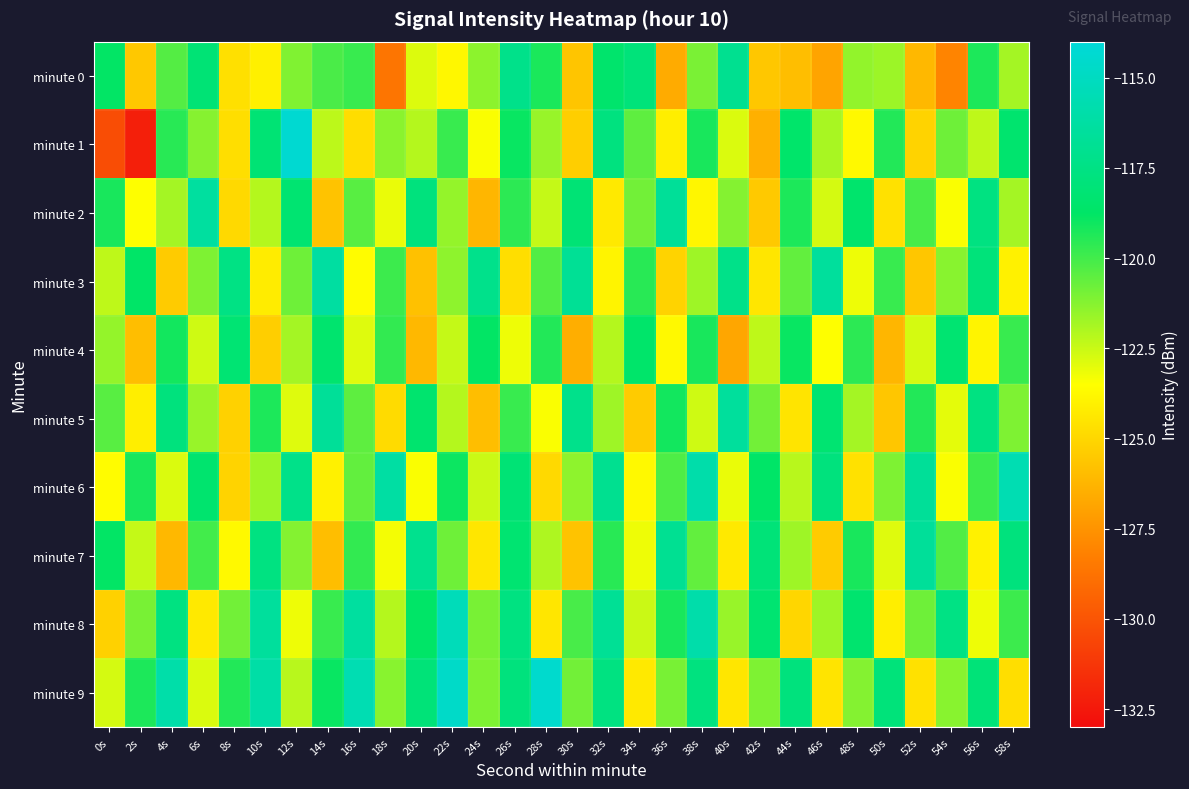

At 10s, list the series in order from largest to smallest.

minute 9, minute 8, minute 7, minute 1, minute 5, minute 6, minute 2, minute 0, minute 3, minute 4